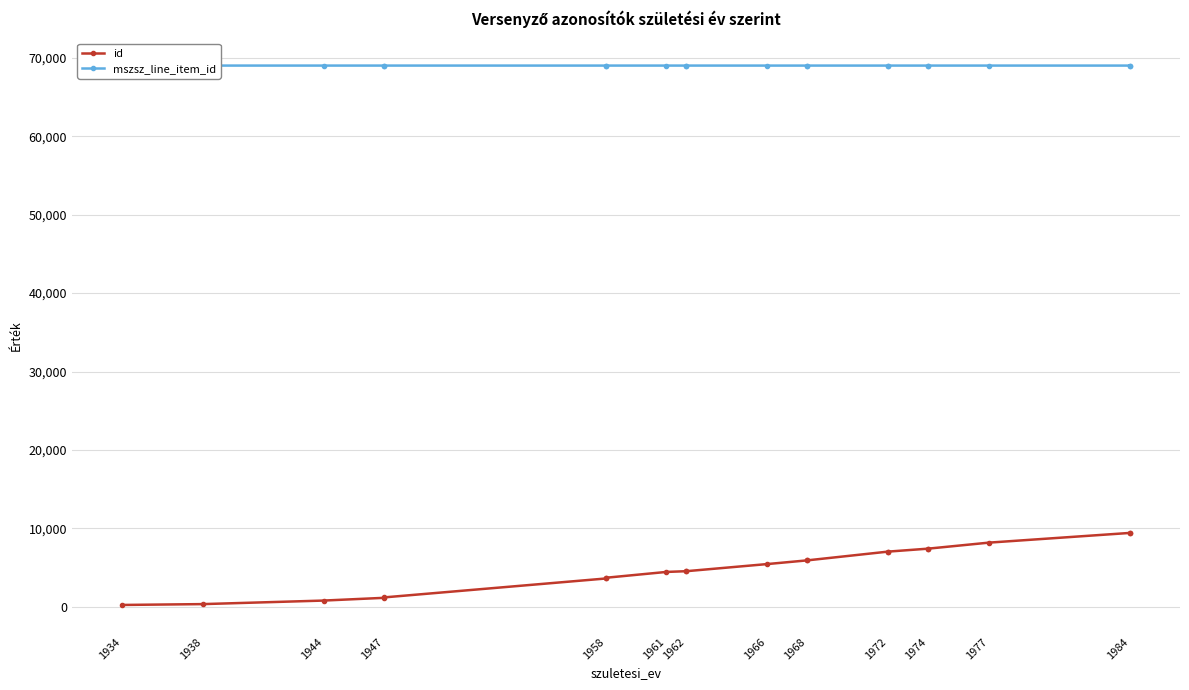

True or false: mszsz_line_item_id and id intersect in this chart.

False